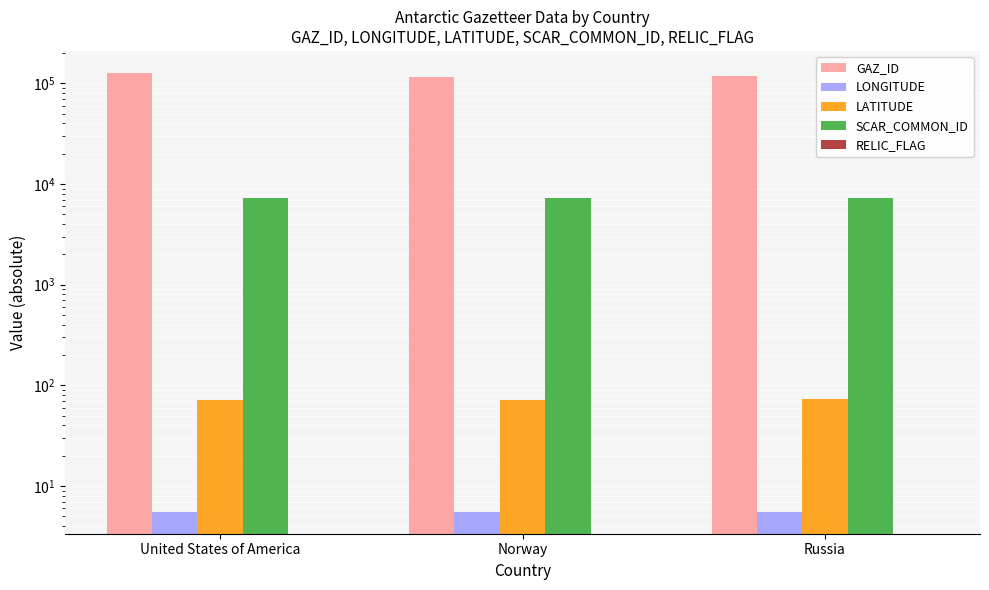

What is the greatest value displayed?

127191.0